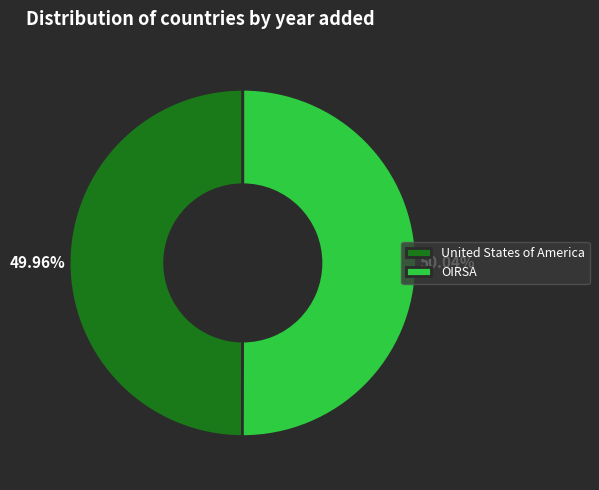

True or false: United States of America accounts for 58% of the total.

False